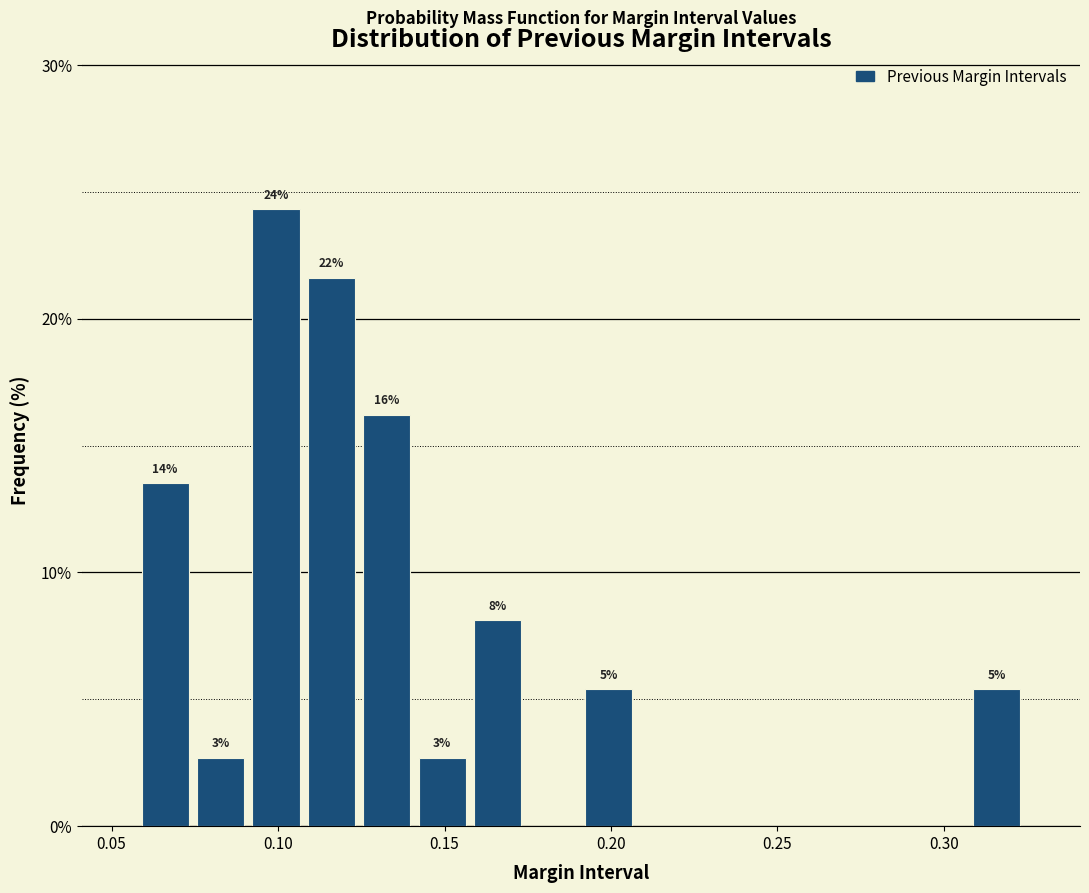

Around what value on the x-axis is the tallest bar? Give the approximate position of its centre, as read against the axis.

0.100